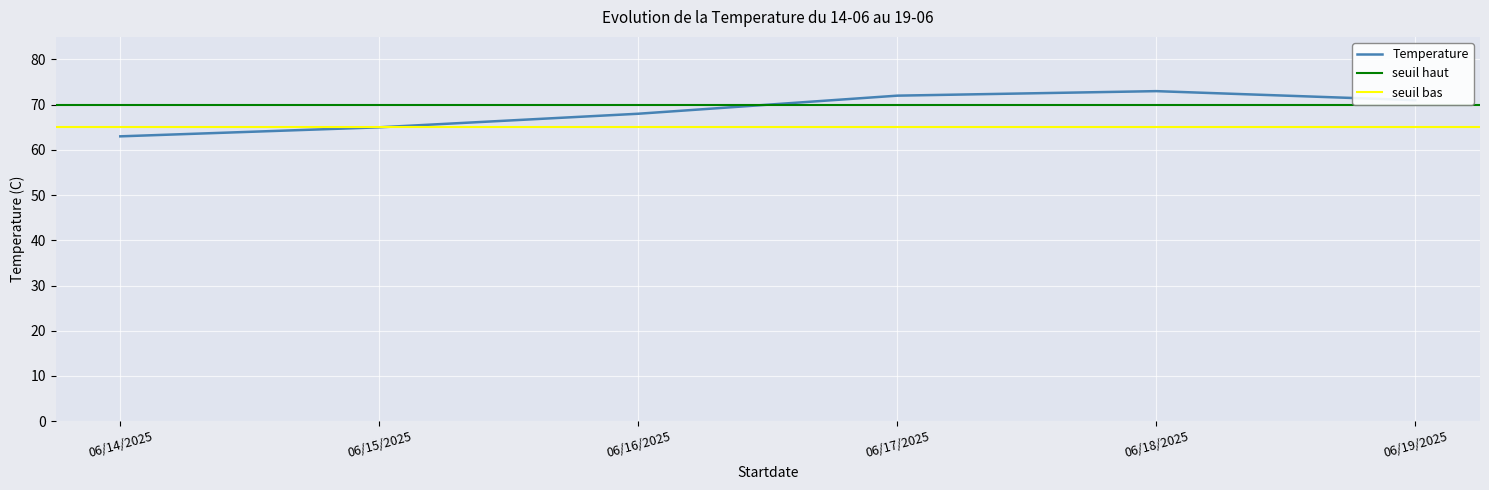

What is the change in value from 06/15/2025 to 06/17/2025?

+7